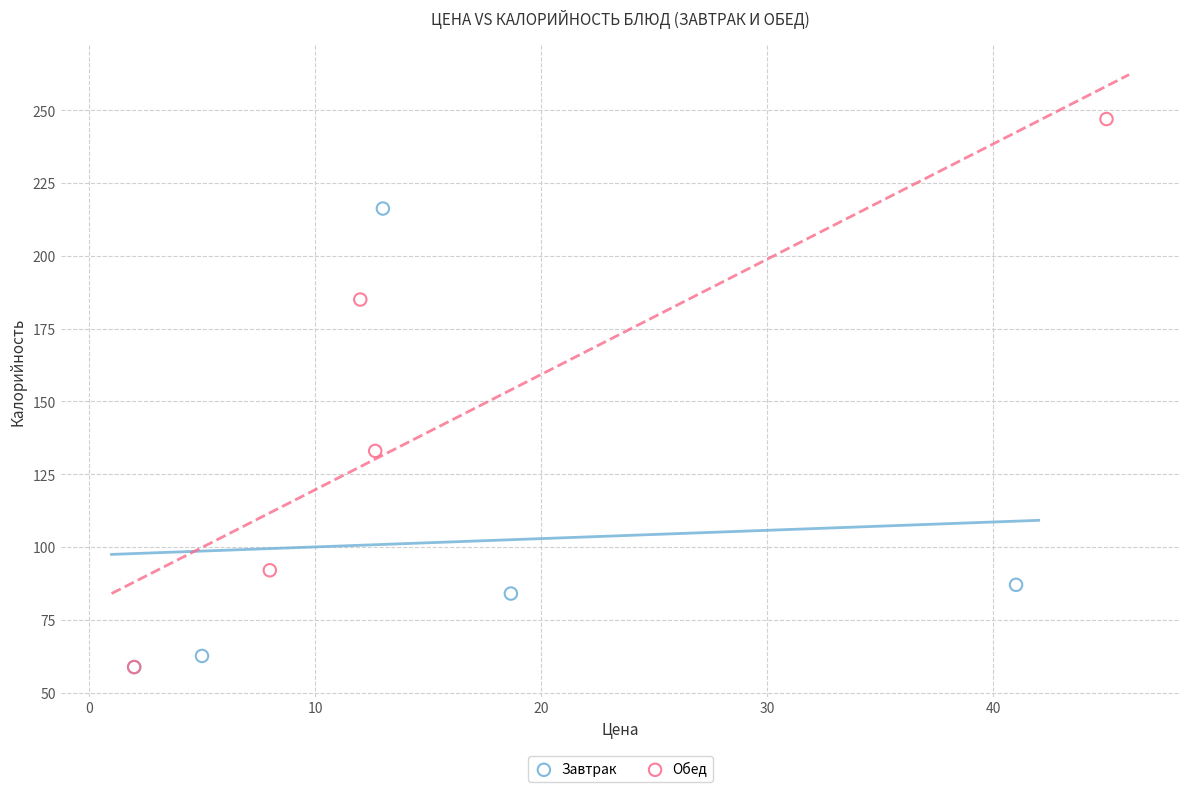

Which series has the largest Y range (max minus min)?

Обед